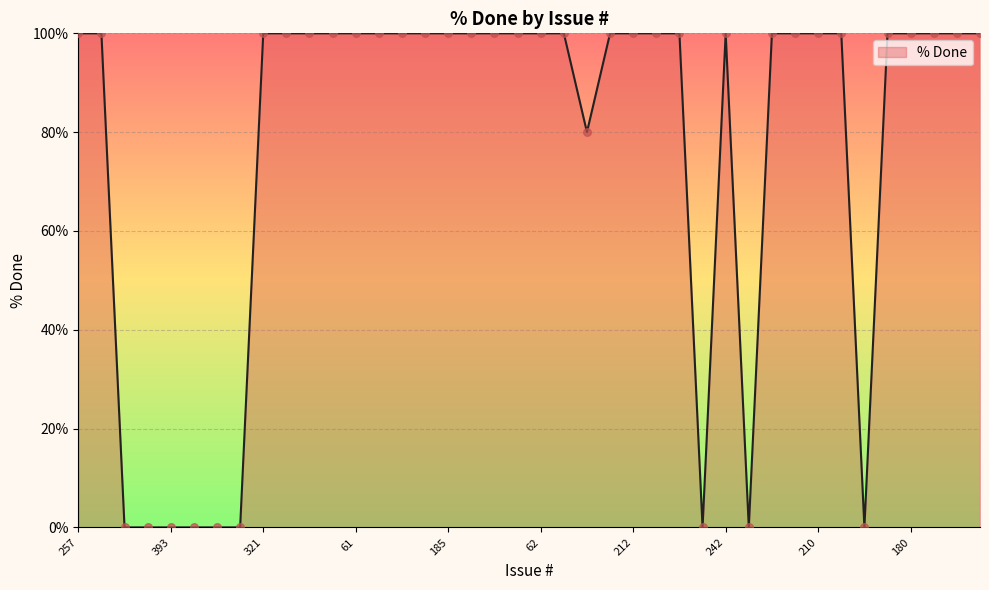

What is the maximum value shown in the chart?

100